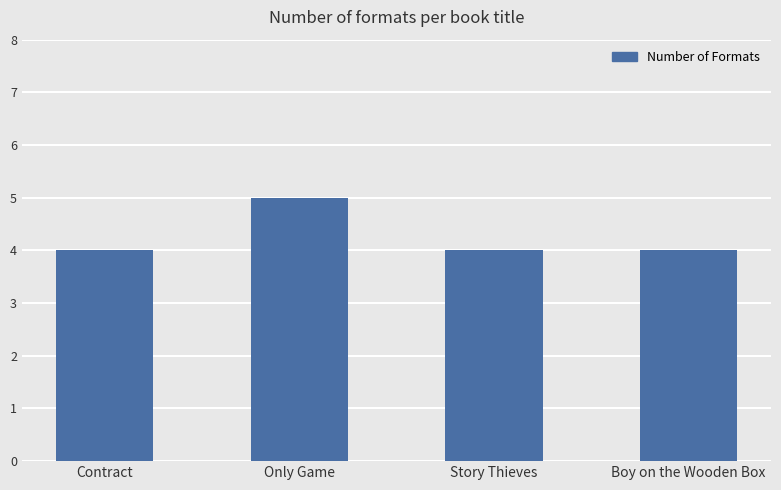

The chart shows a value of 5 at Only Game. True or false?

True